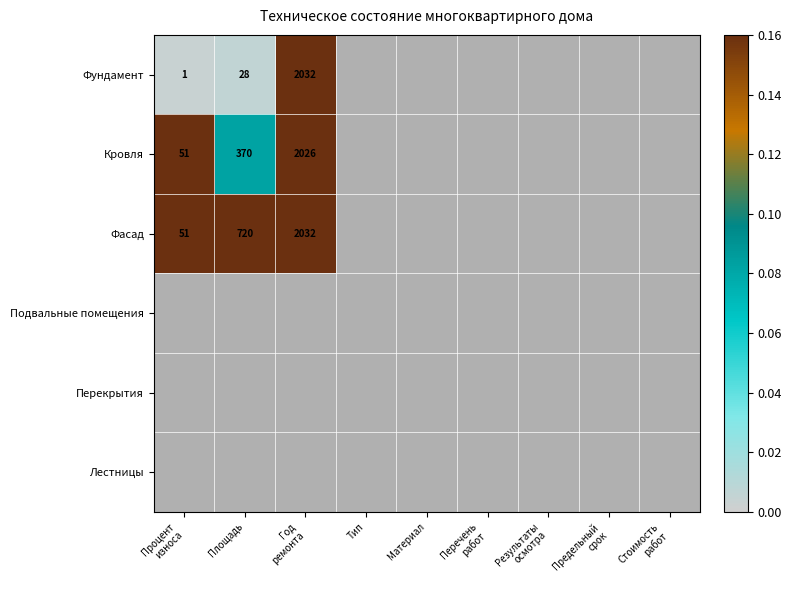

True or false: Кровля has a value of 370 at Площадь.

True